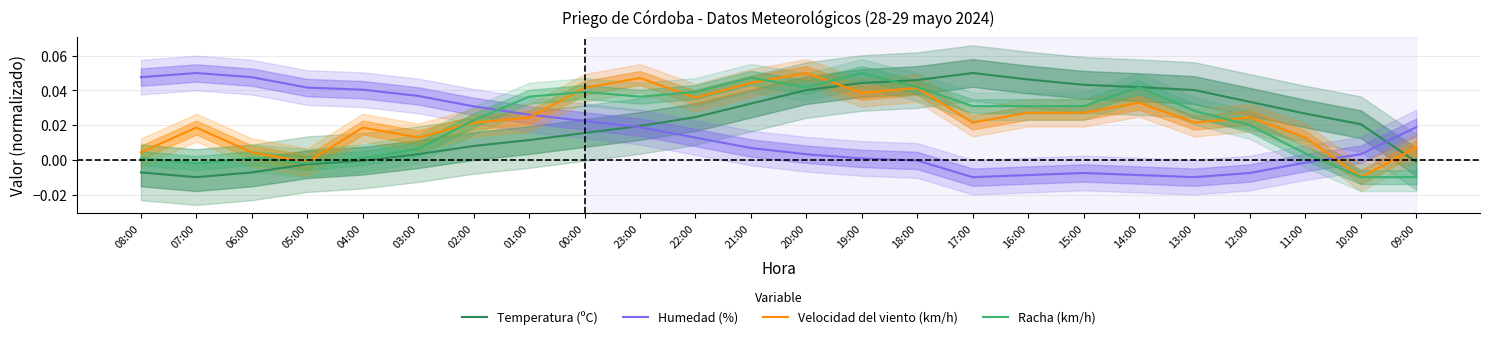

How many data points in Temperatura (ºC) are less than 0?

6